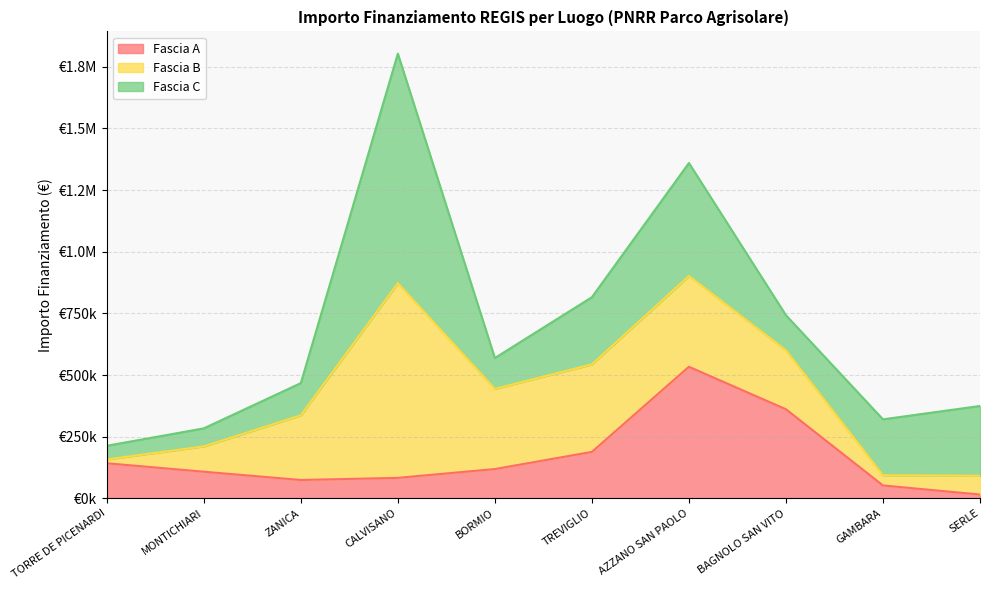

What position from the left is ZANICA?

3